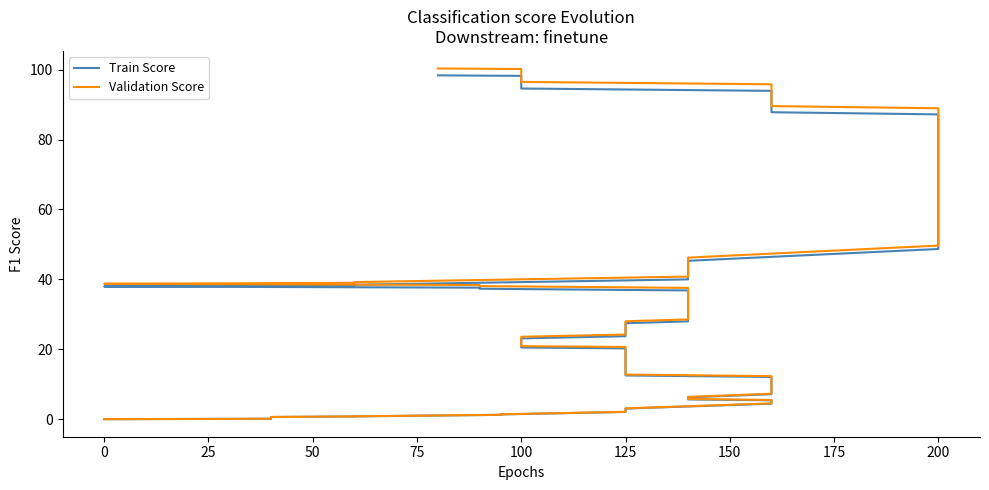

True or false: Validation Score has more than 1 interior local peaks.

False